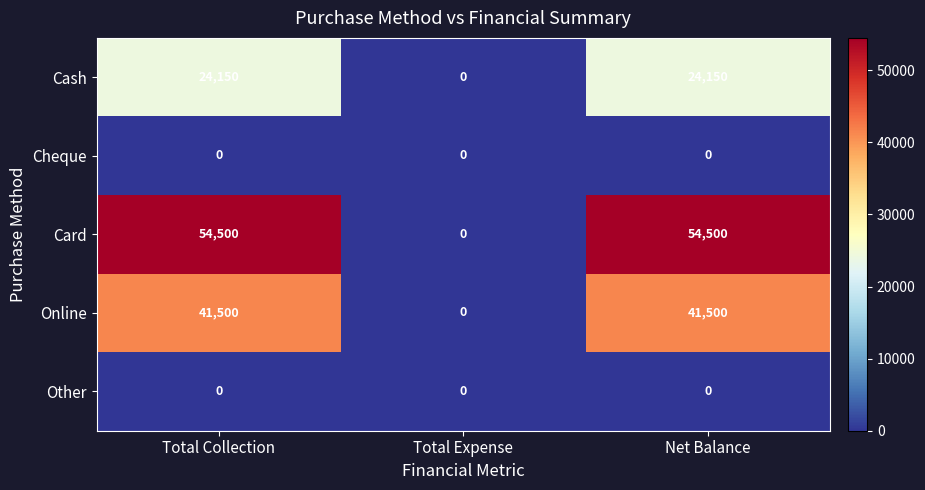

What is the total value across all series at Net Balance?

120150